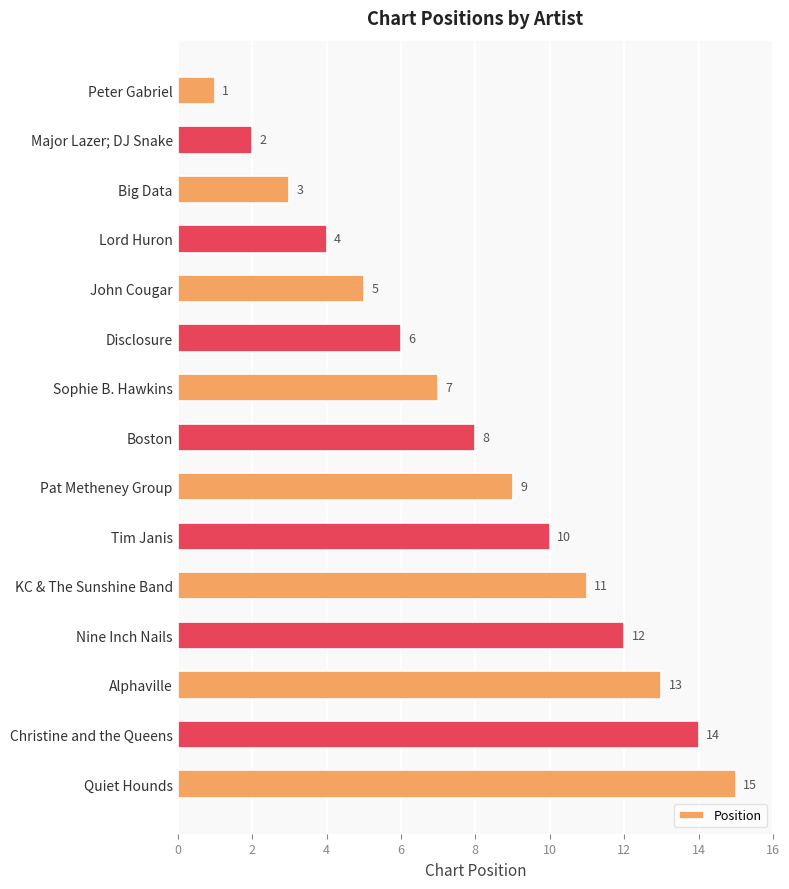

What is the smallest value displayed?

1